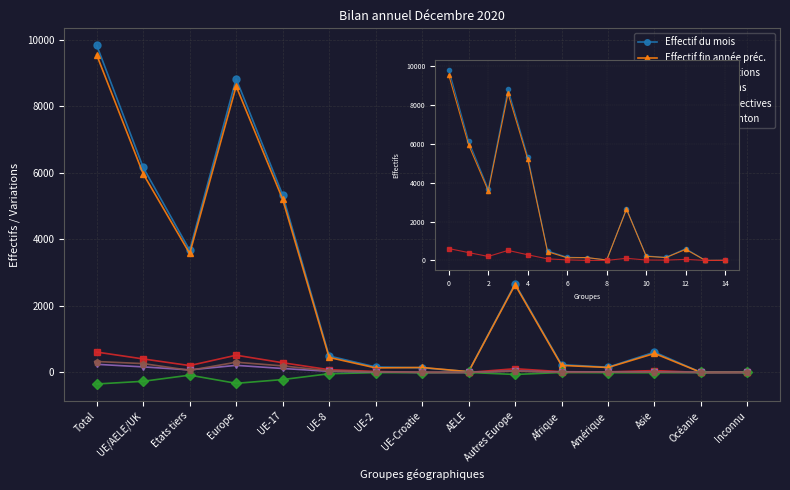

The value of Afflux d autre canton at Asie is 8. True or false?

True